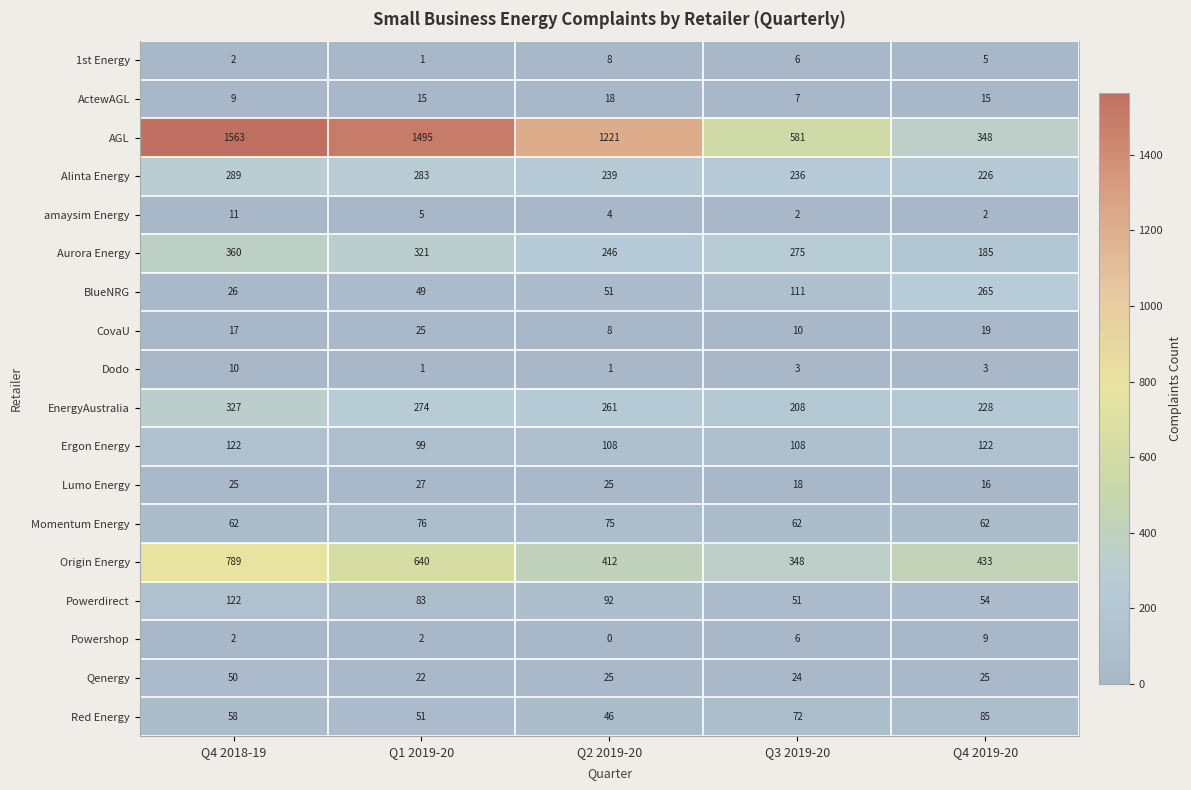

At how many categories does at least one series exceed 1198?

3